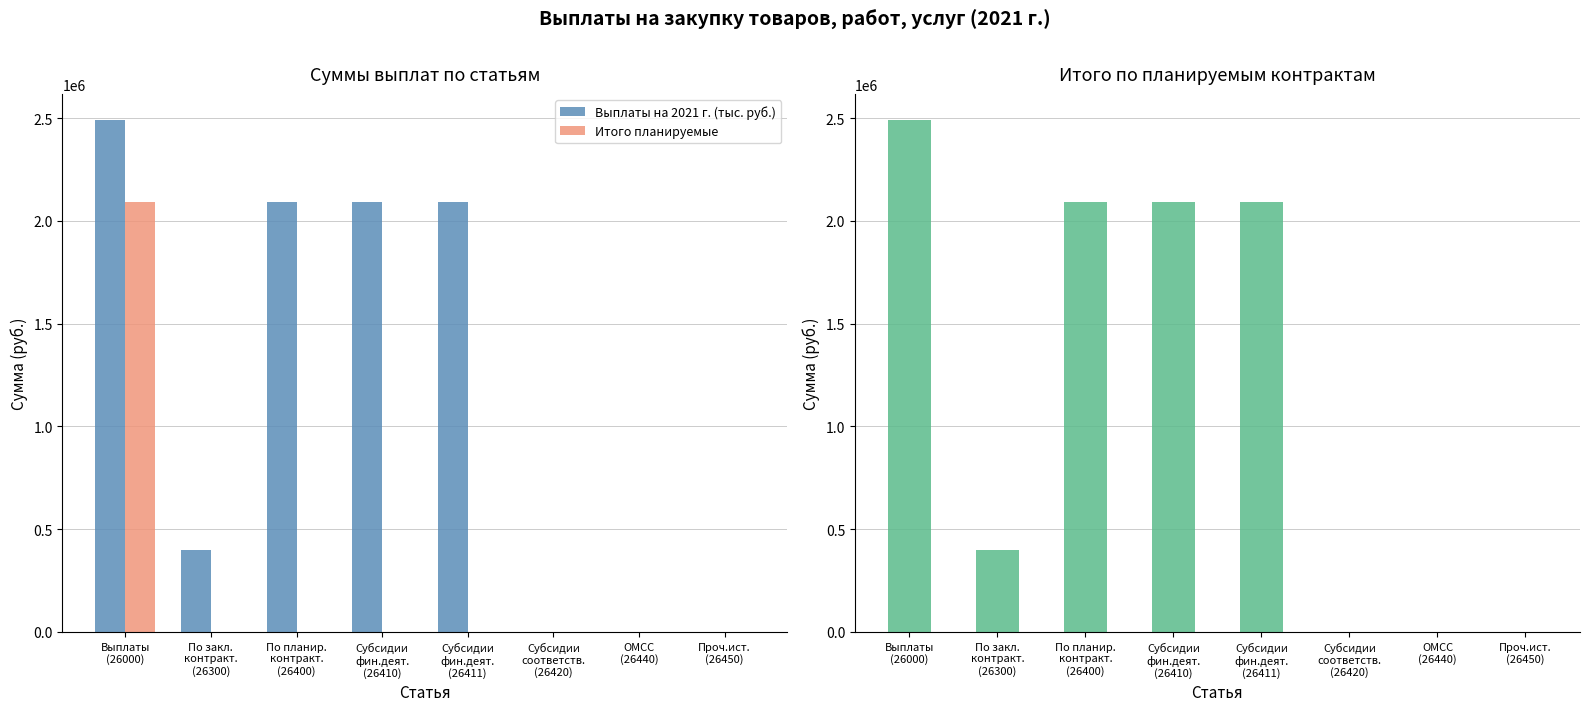

List the labels in order of Итого планируемые value, smallest first.

По закл.
контракт.
(26300), По планир.
контракт.
(26400), Субсидии
фин.деят.
(26410), Субсидии
фин.деят.
(26411), Субсидии
соответств.
(26420), ОМСС
(26440), Проч.ист.
(26450), Выплаты
(26000)